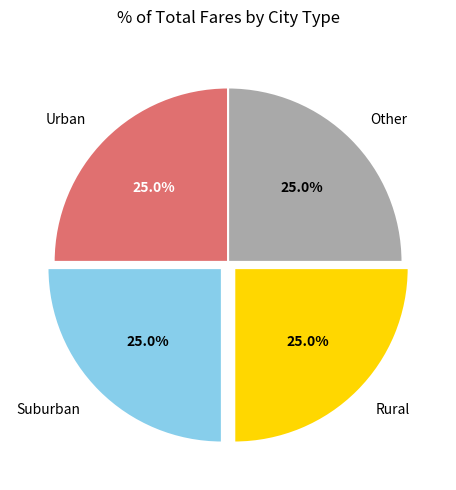

Is there any slice that represents more than half of the pie?

No